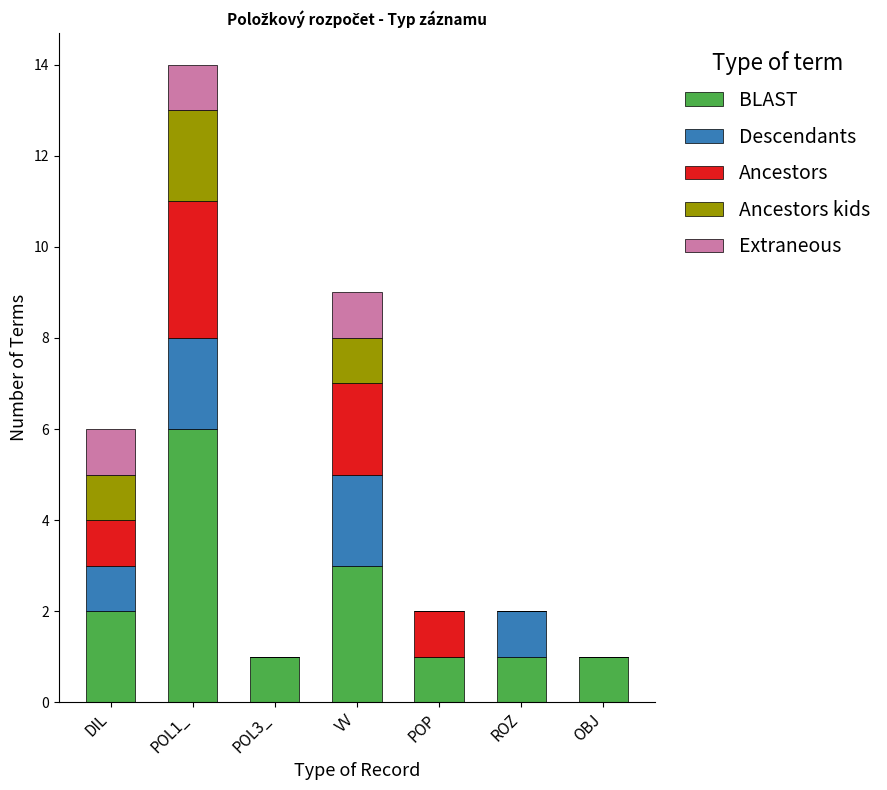

At which category is the sum across all series the highest?

POL1_